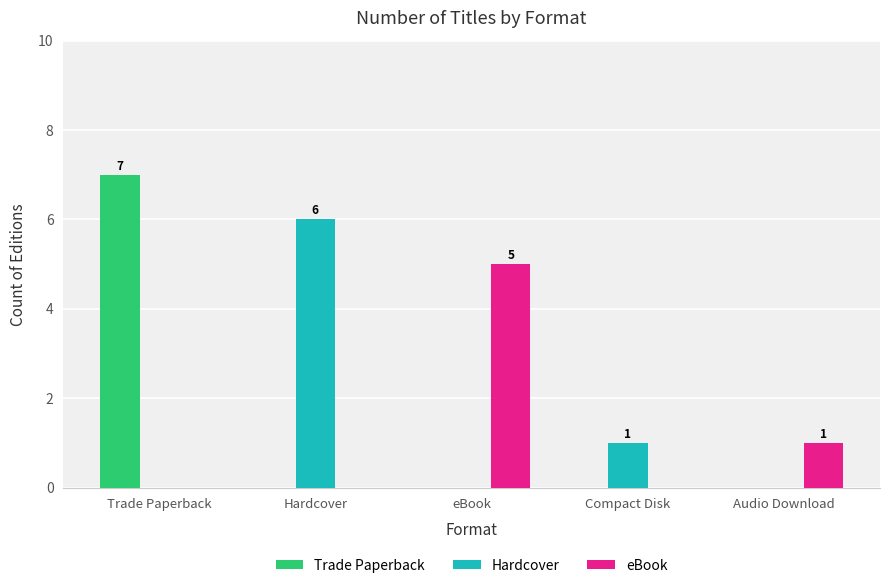

How many series are shown in this chart?

3